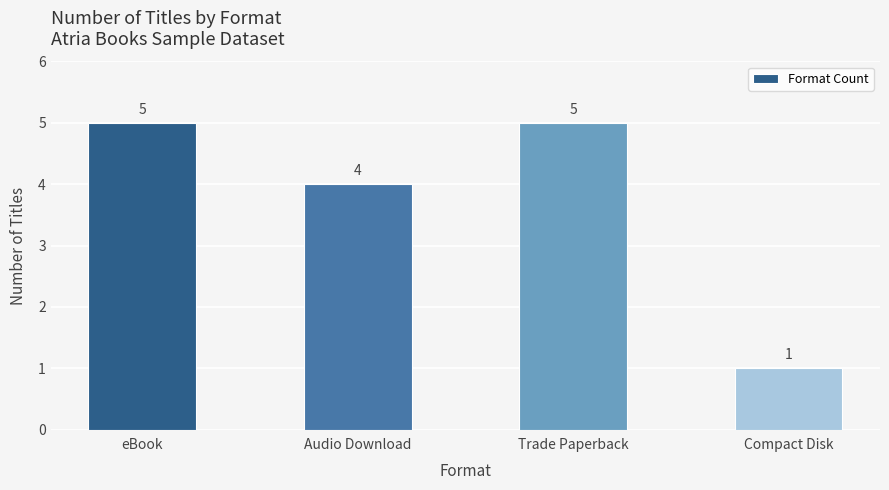

How many values are between 4 and 5?

3